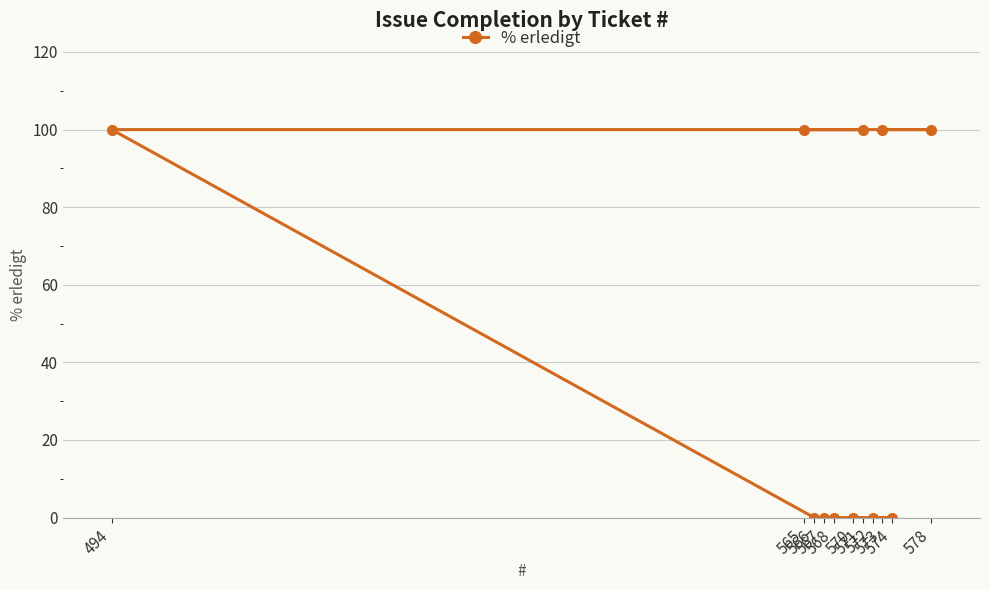

Which label corresponds to the largest value in the chart?

573